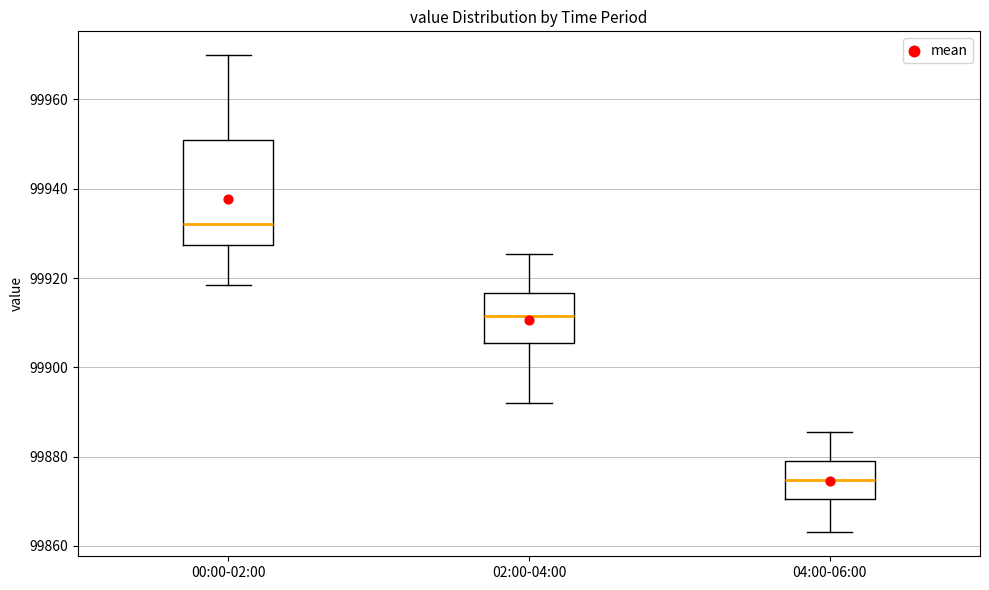

Which box's median line is the highest?

00:00-02:00